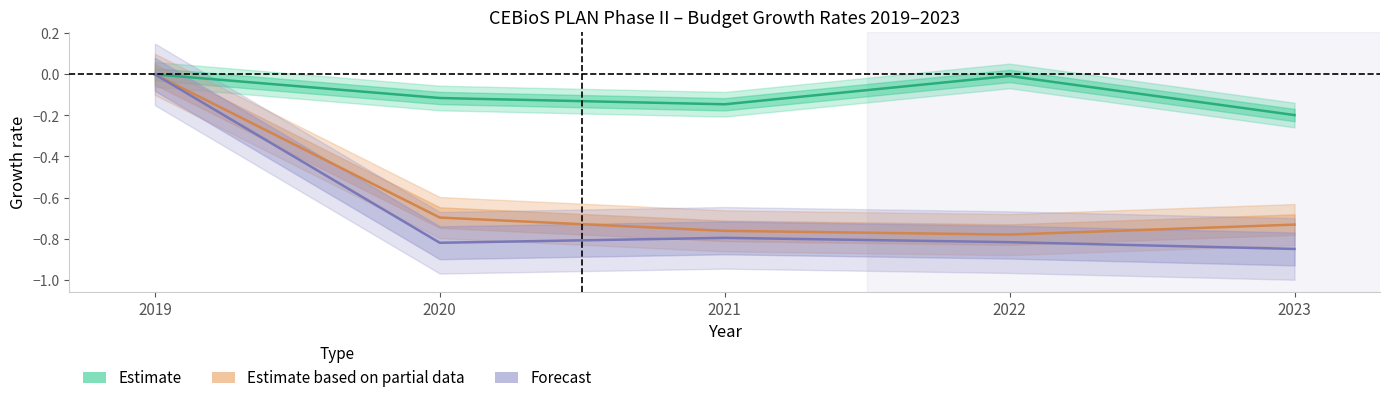

How many MRV values are between 0 and 1?

1